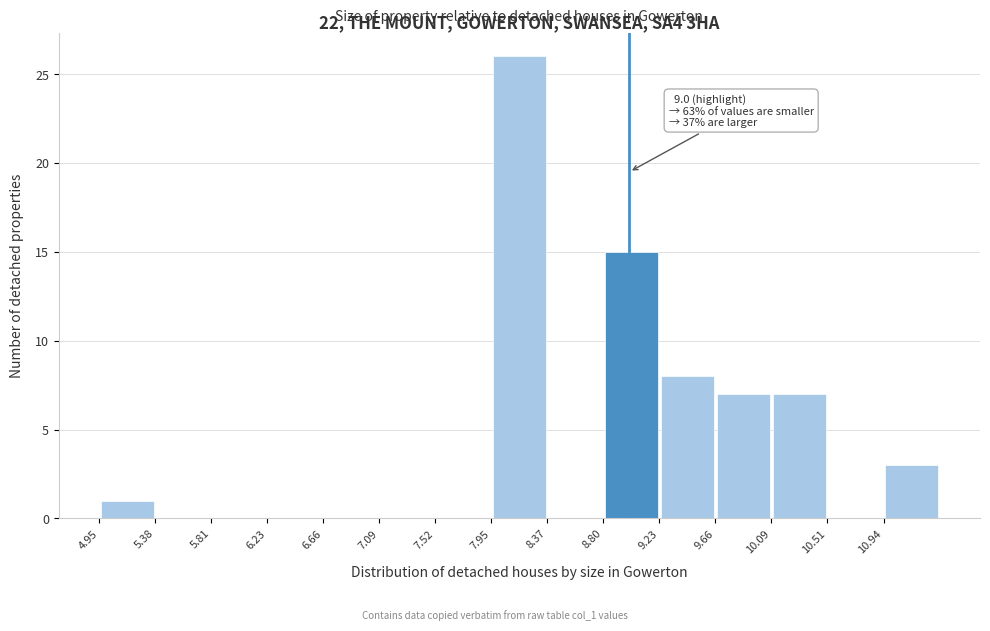

Over which range of the x-axis is the bar tallest?

7.95 to 8.35